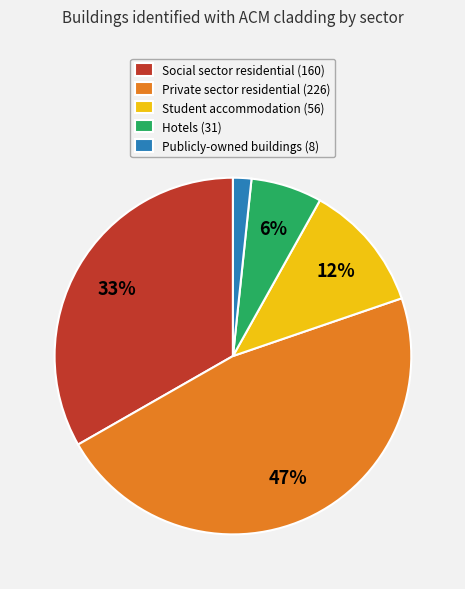

How many slices are in this pie chart?

5